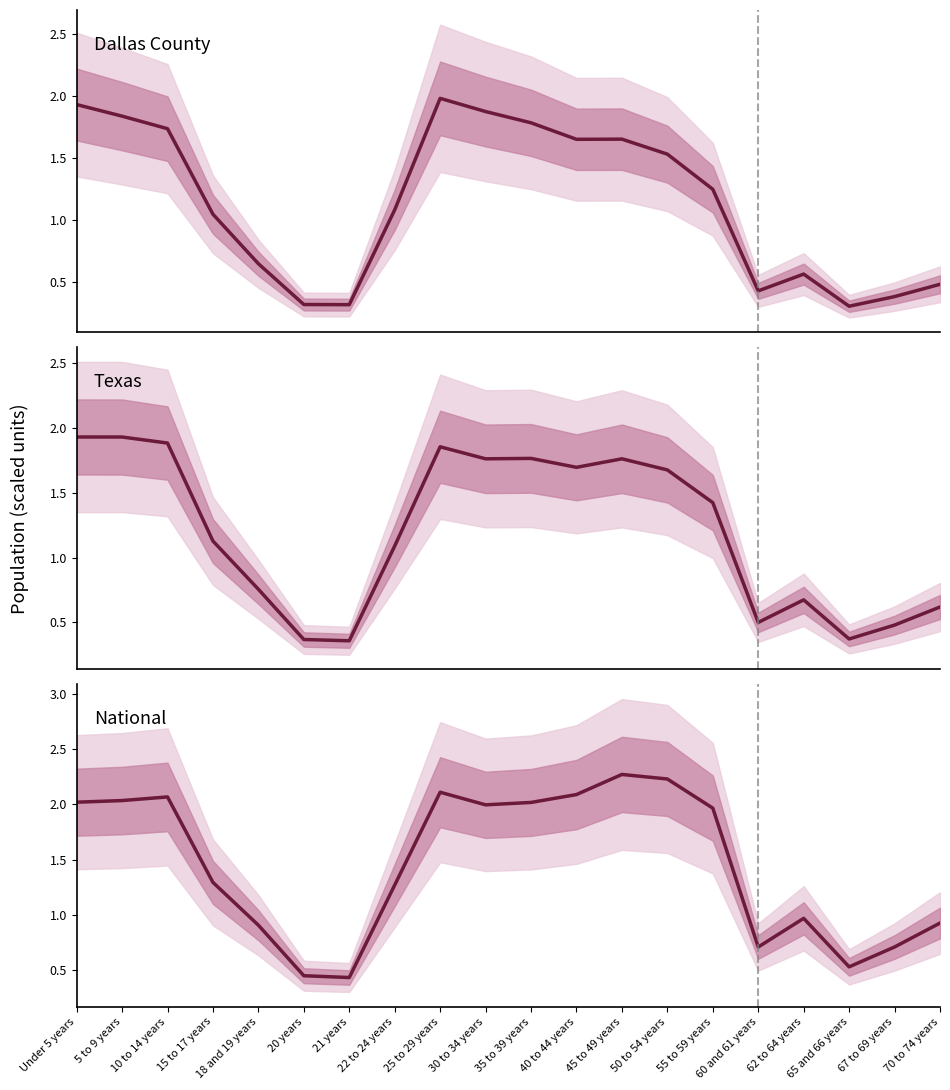

What is the greatest value displayed?

2.3